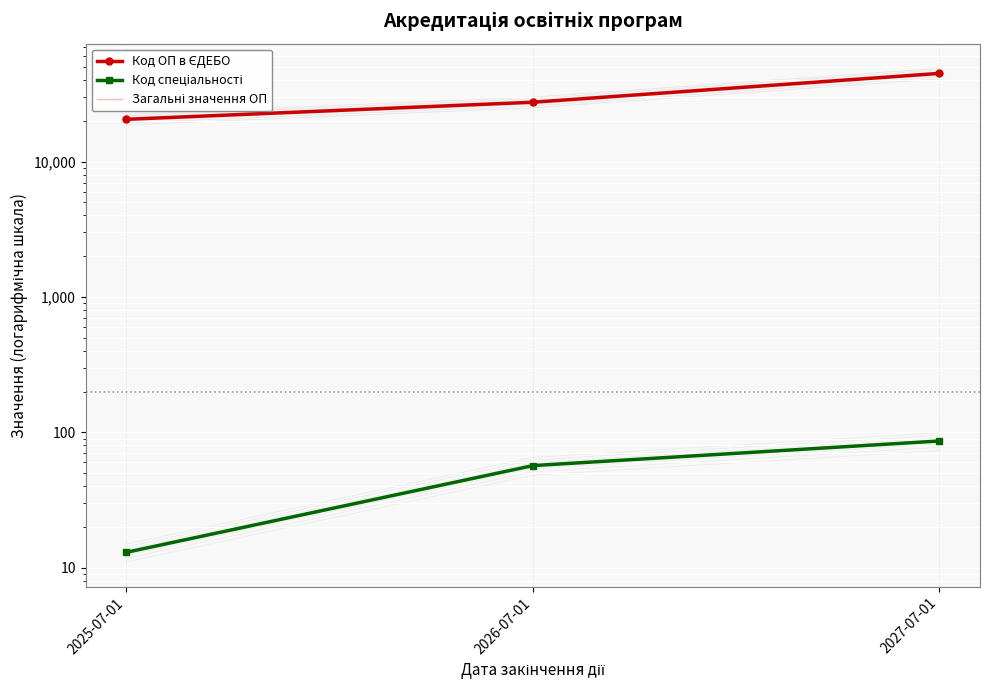

What is the minimum value shown in the chart?

13.0